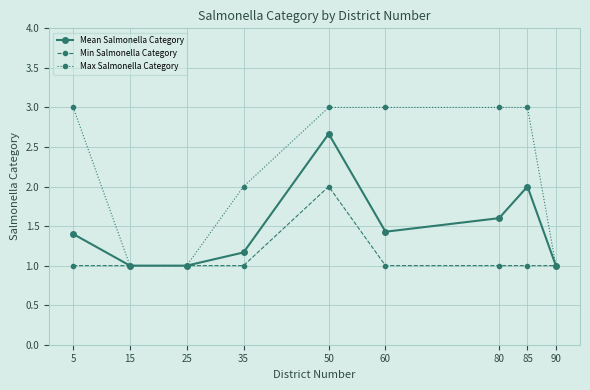

Does the chart have visible grid lines?

Yes